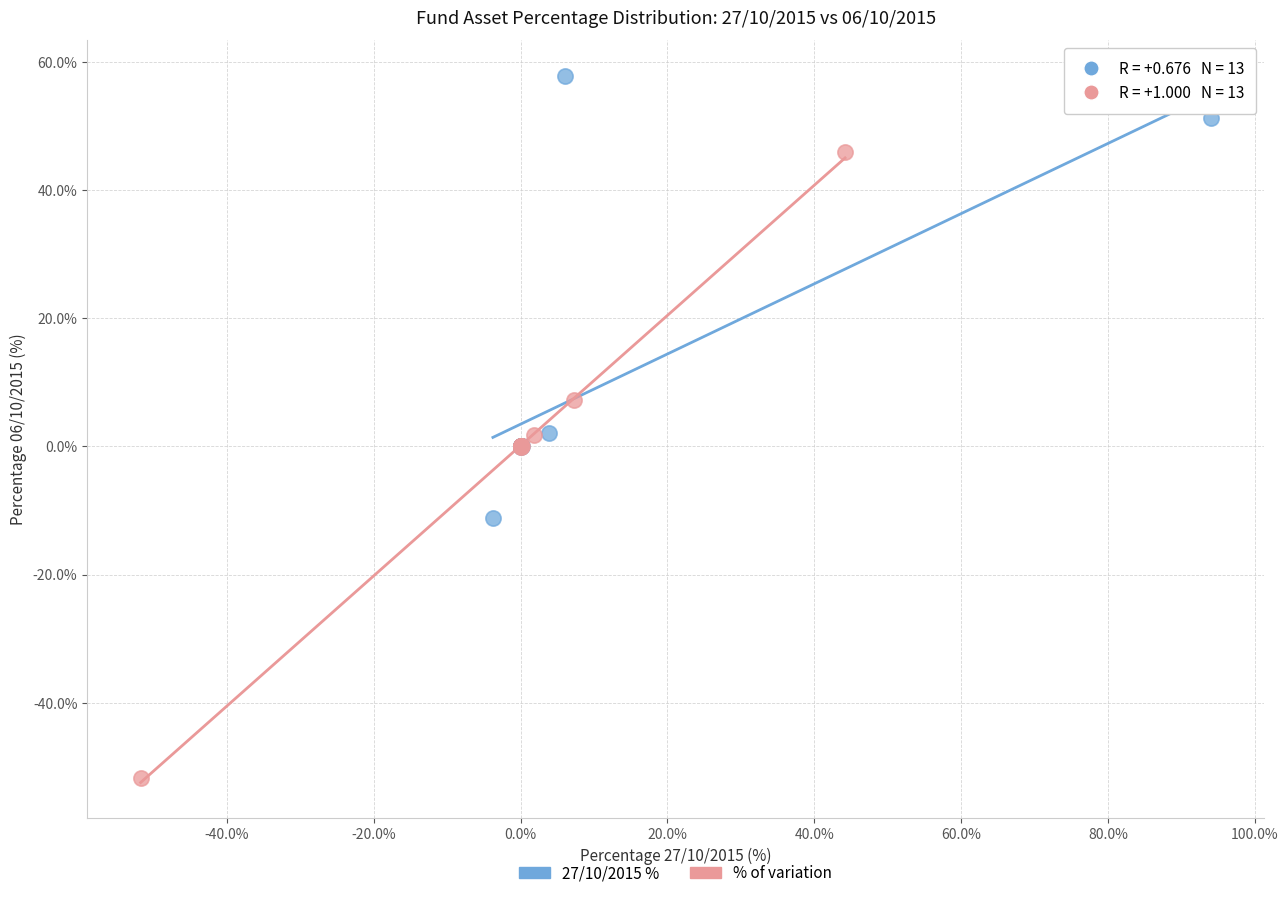

Which series has the widest spread of Y values?

% of variation